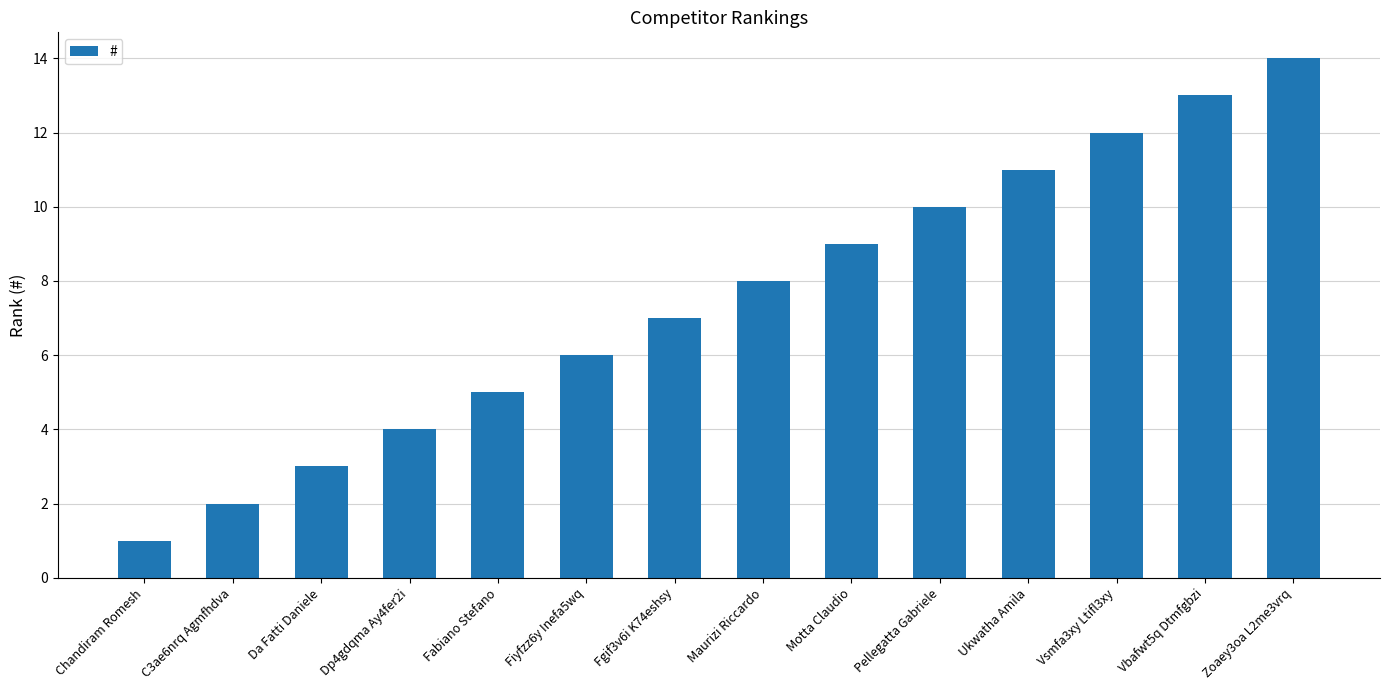

Does the chart contain stacked bars?

No